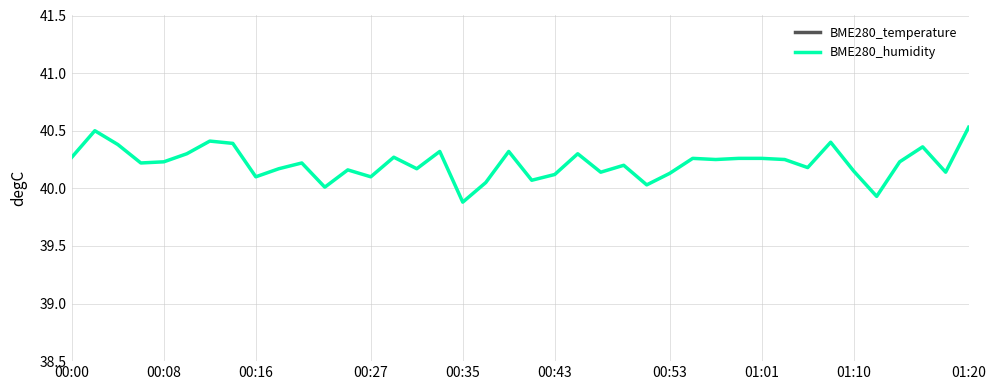

How many interior local peaks does the BME280_humidity series have?

12